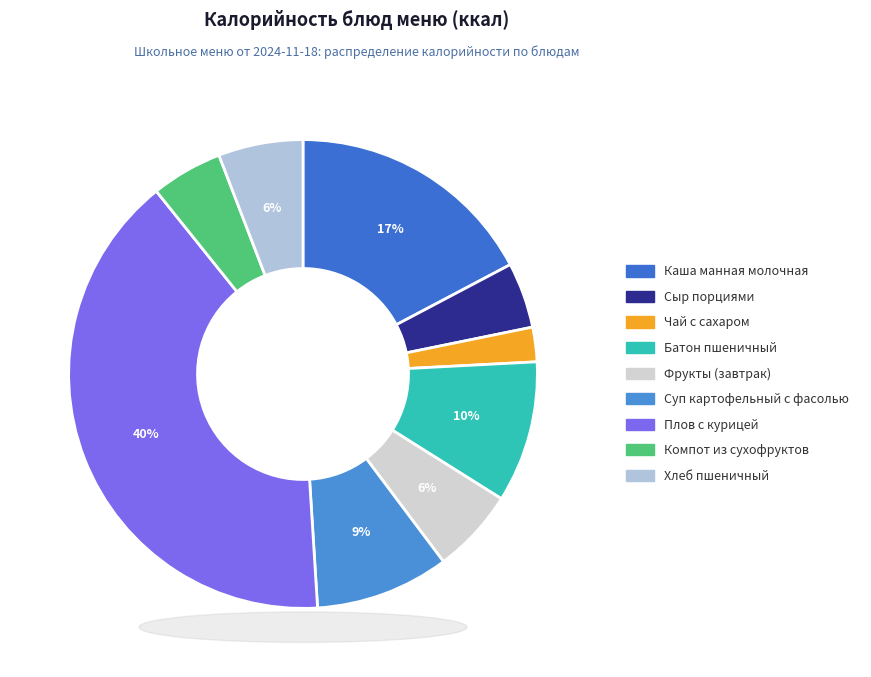

What is the smallest slice in the pie chart?

Чай с сахаром